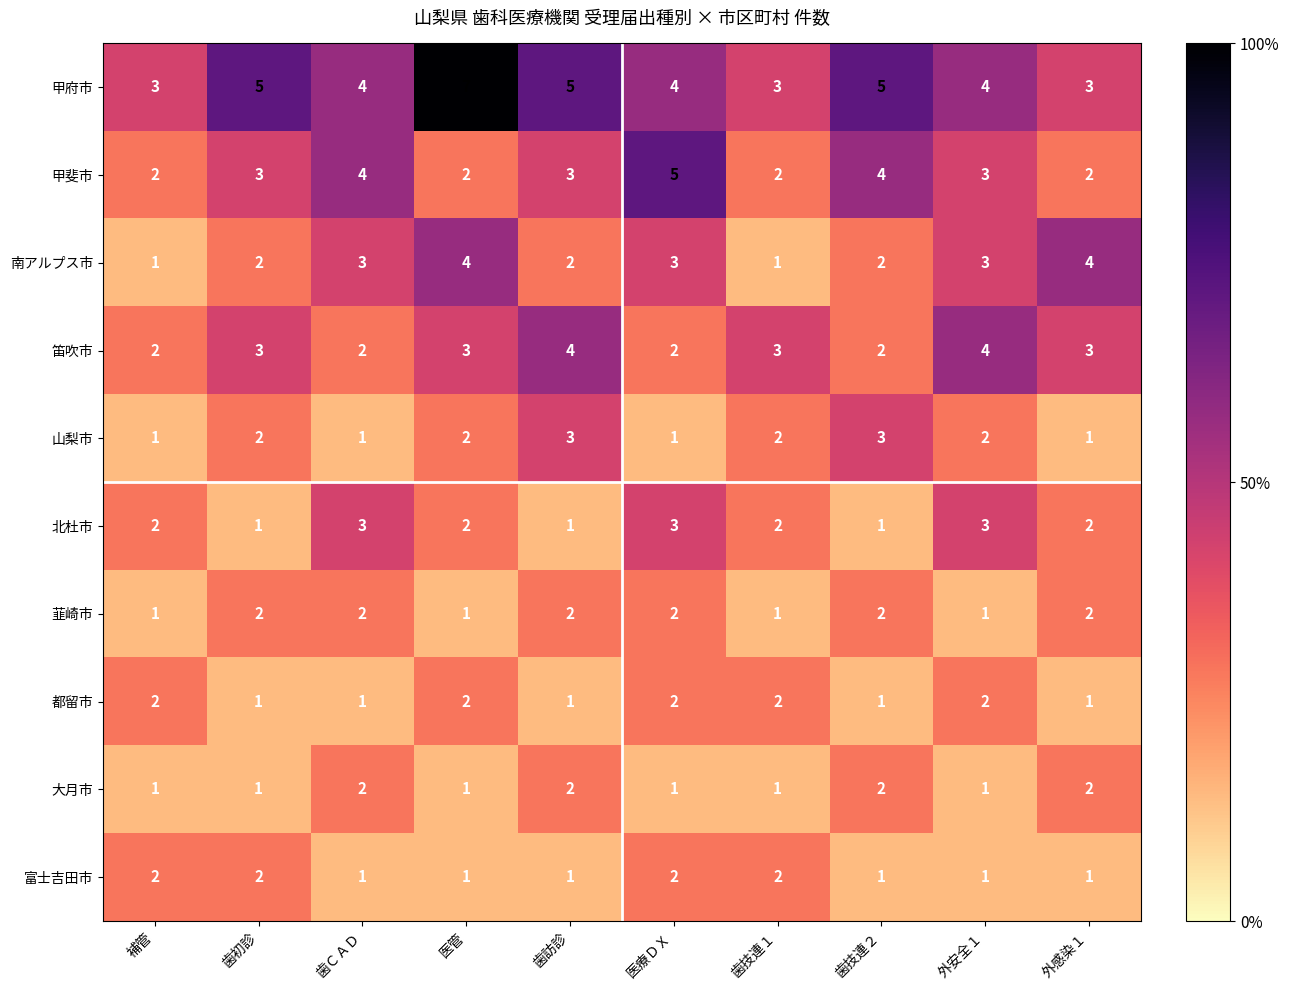

The value of 甲斐市 at 歯技連２ is 4. True or false?

True